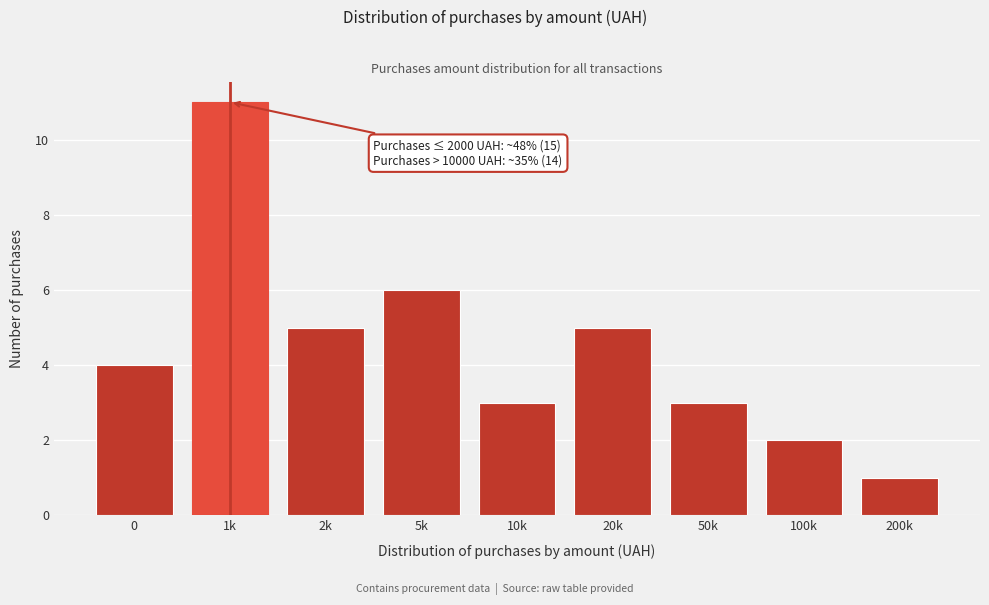

Reading left to right, what are all the values shown in this chart?

4	11	5	6	3	5	3	2	1